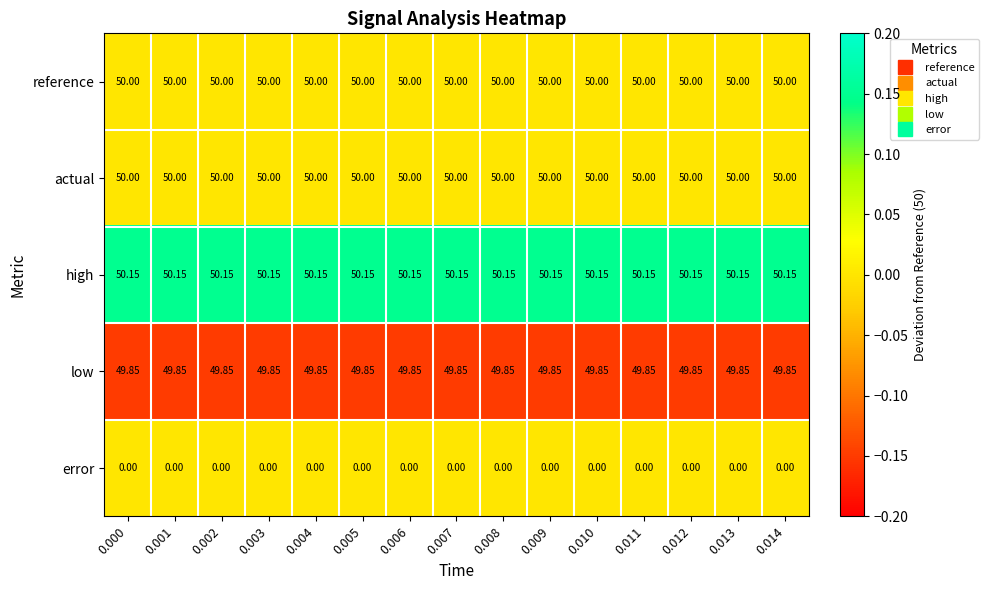

Which series has the largest total across all categories?

high